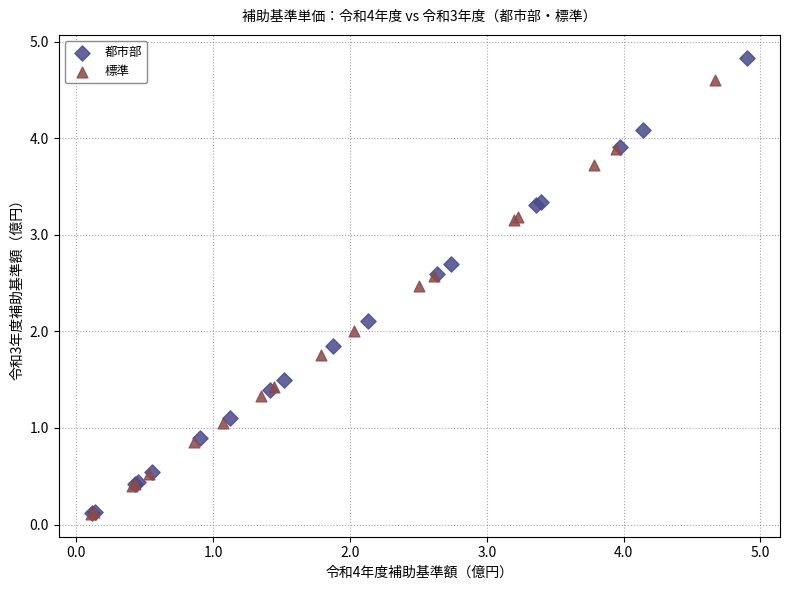

What are all the series names shown in the legend?

都市部, 標準